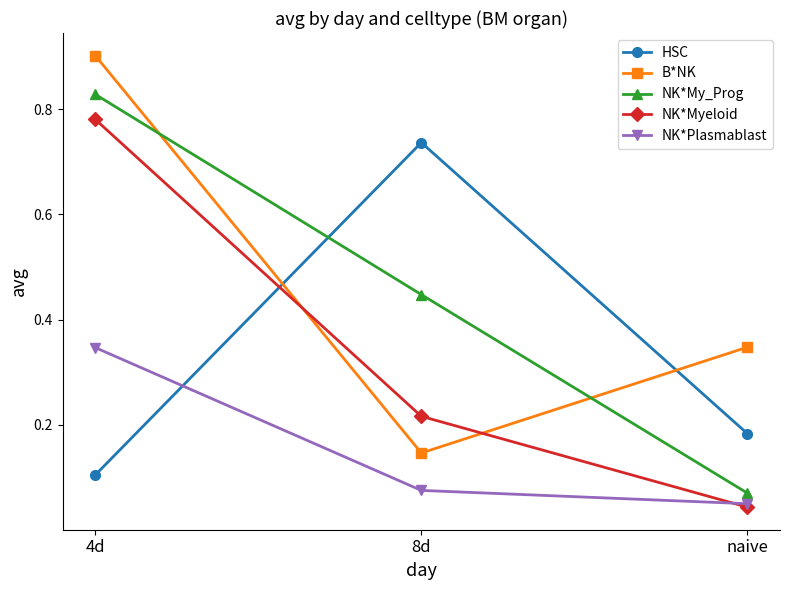

The value of B*NK at 4d is 0.9. True or false?

True